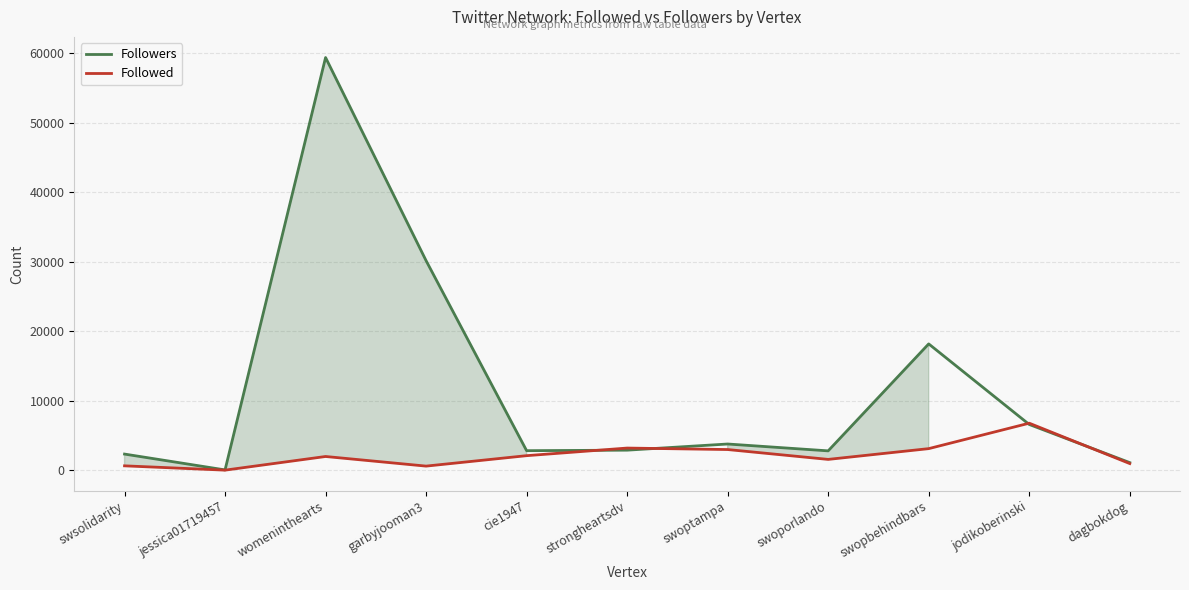

Does the chart have visible grid lines?

Yes